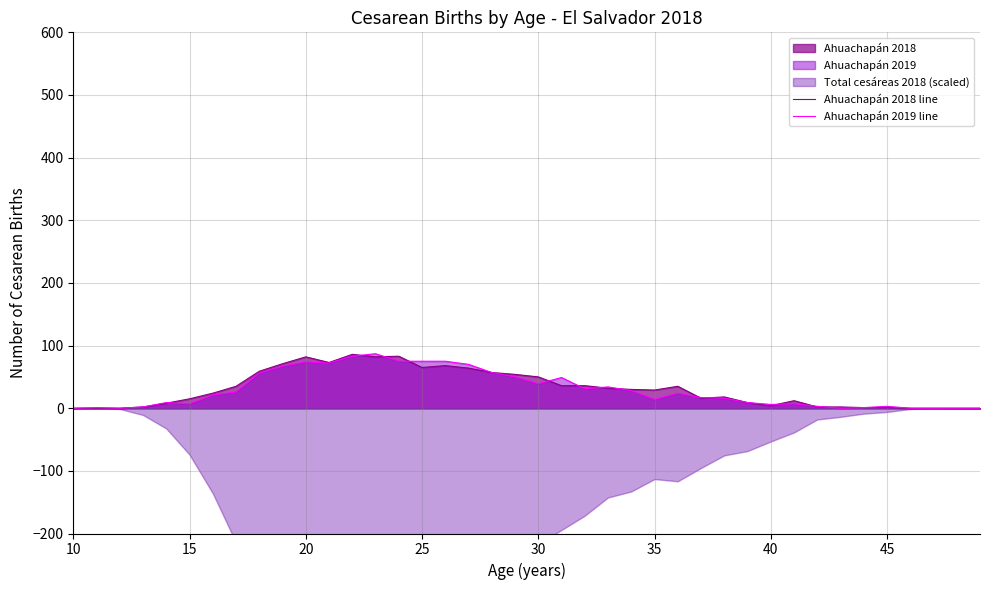

How many lines are shown in the chart?

2